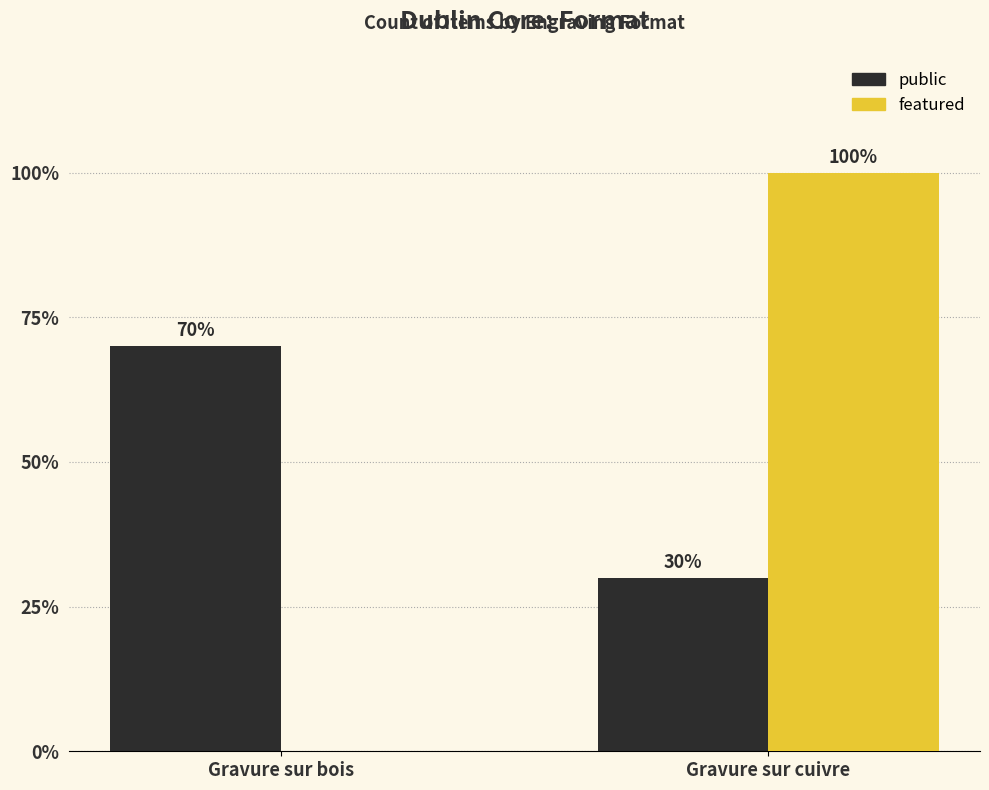

What is the total value across all series at Gravure sur bois?

70